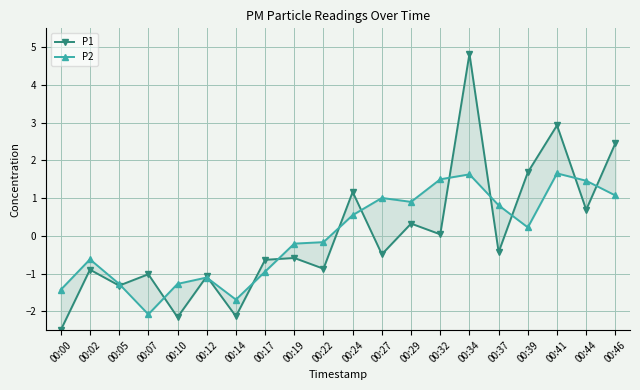

At how many categories does at least one series exceed 2?

3